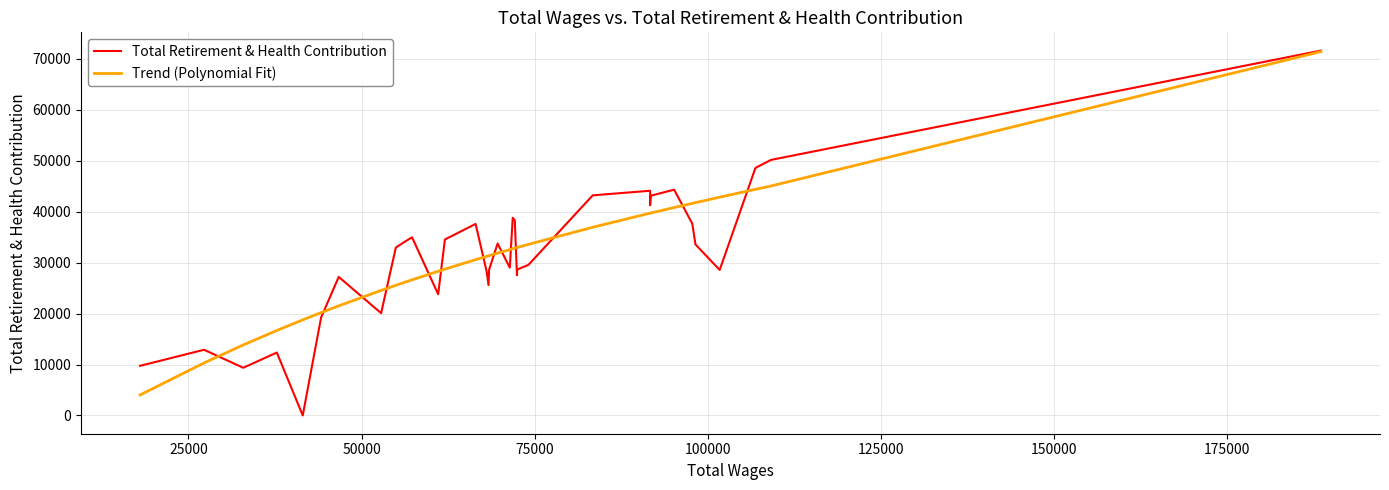

What is the maximum value shown in the chart?

71645.0